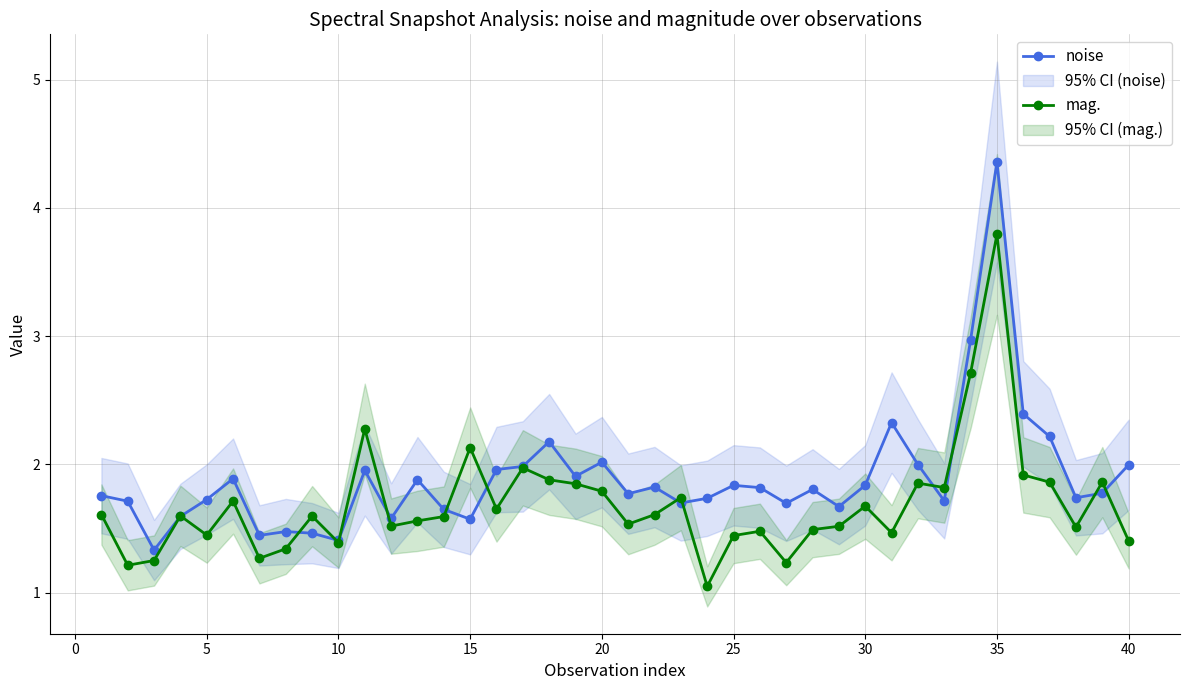

What is the highest value of the mag. series?

3.8